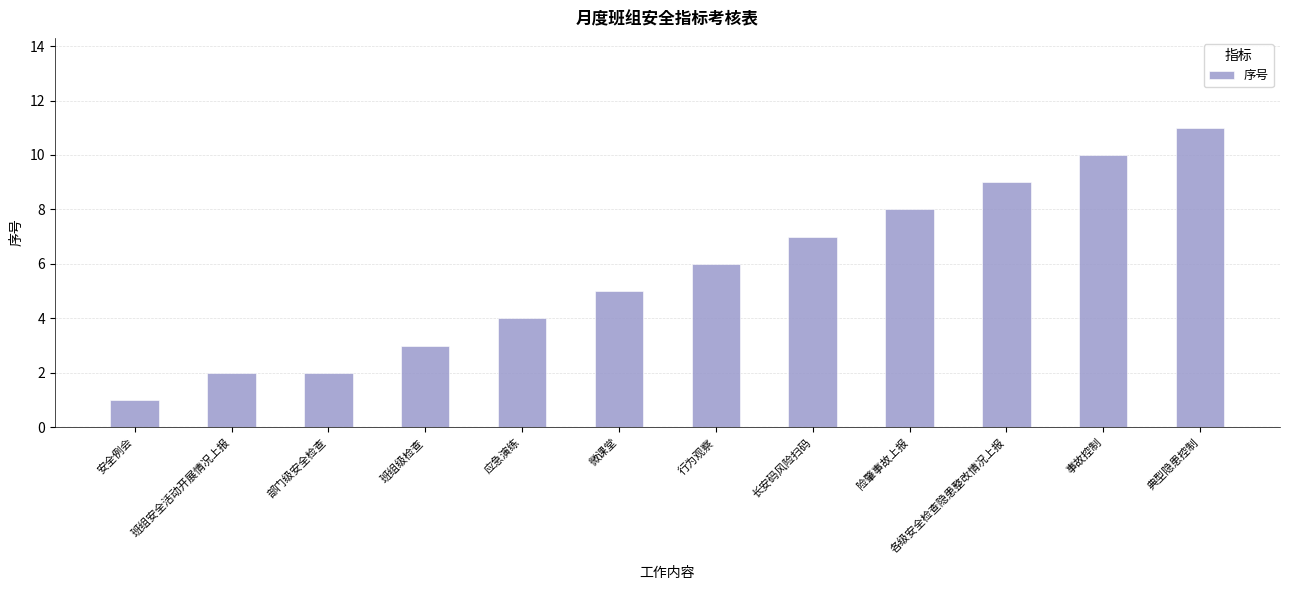

Which category has the lowest value across all series?

安全例会